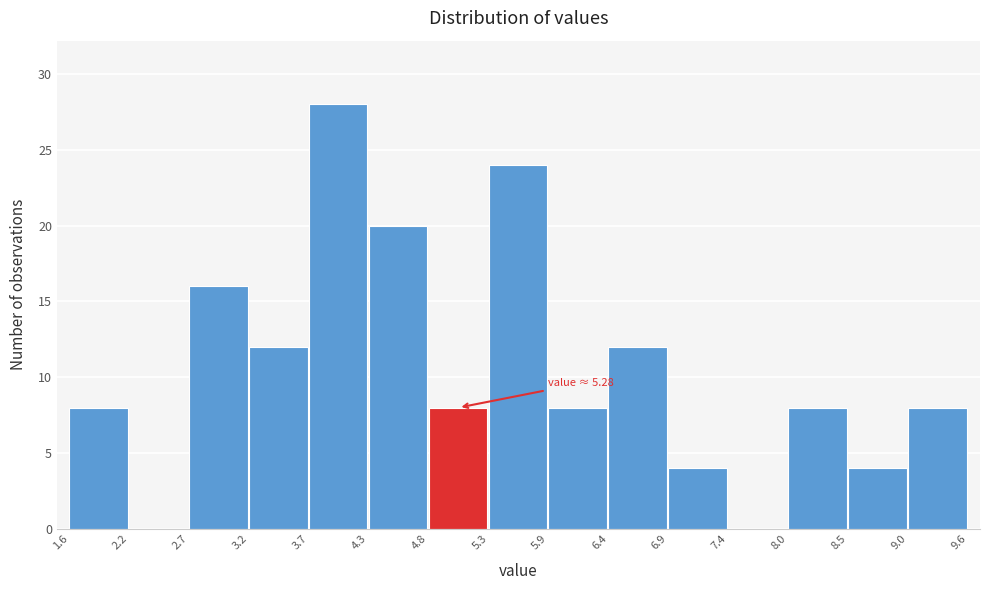

Which range on the x-axis has the tallest bar?

3.7 to 4.3